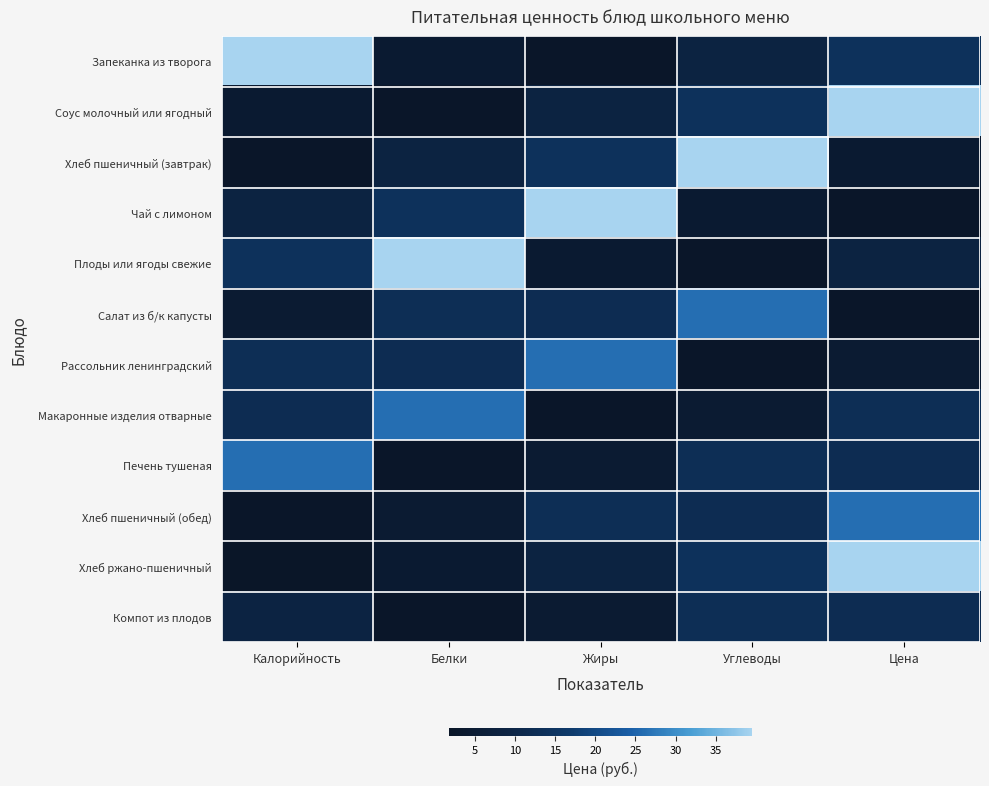

Reading left to right, transcribe all the data shown in this chart.

Запеканка из творога: Калорийность=39.6	Белки=4.2	Жиры=2.2	Углеводы=8.5	Цена=13.8
Соус молочный или ягодный: Калорийность=4.2	Белки=2.2	Жиры=8.5	Углеводы=13.8	Цена=39.6
Хлеб пшеничный (завтрак): Калорийность=2.2	Белки=8.5	Жиры=13.8	Углеводы=39.6	Цена=4.2
Чай с лимоном: Калорийность=8.5	Белки=13.8	Жиры=39.6	Углеводы=4.2	Цена=2.2
Плоды или ягоды свежие: Калорийность=13.8	Белки=39.6	Жиры=4.2	Углеводы=2.2	Цена=8.5
Салат из б/к капусты: Калорийность=4.7	Белки=12.7	Жиры=12.0	Углеводы=26.3	Цена=2.2
Рассольник ленинградский: Калорийность=12.7	Белки=12.0	Жиры=26.3	Углеводы=2.2	Цена=4.7
Макаронные изделия отварные: Калорийность=12.0	Белки=26.3	Жиры=2.2	Углеводы=4.7	Цена=12.7
Печень тушеная: Калорийность=26.3	Белки=2.2	Жиры=4.7	Углеводы=12.7	Цена=12.0
Хлеб пшеничный (обед): Калорийность=2.2	Белки=4.7	Жиры=12.7	Углеводы=12.0	Цена=26.3
Хлеб ржано-пшеничный: Калорийность=1.8	Белки=4.2	Жиры=8.5	Углеводы=13.8	Цена=39.6
Компот из плодов: Калорийность=8.6	Белки=2.2	Жиры=4.7	Углеводы=12.7	Цена=12.0